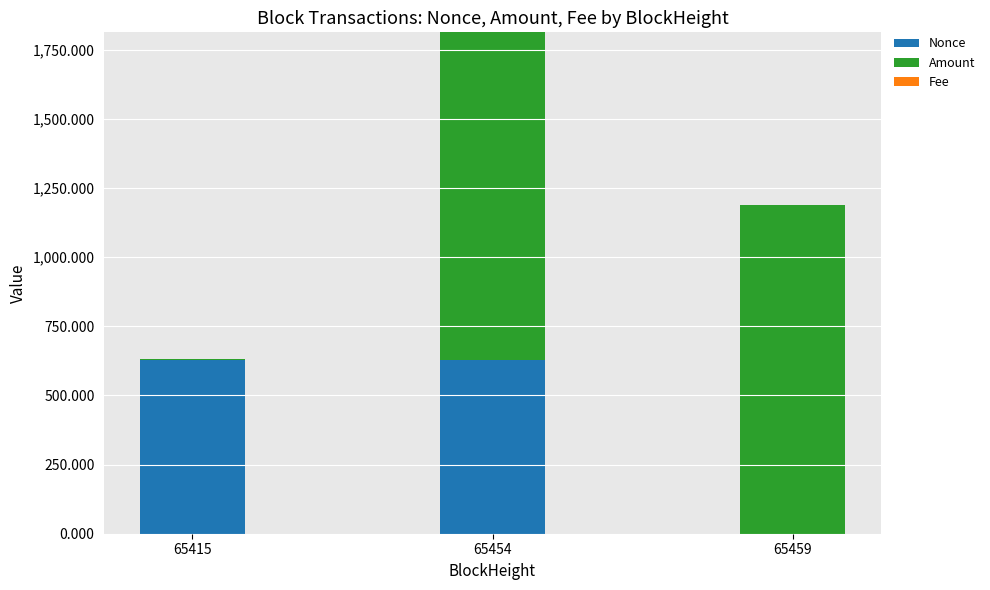

The Nonce series shows 432.1 at 65459. True or false?

False